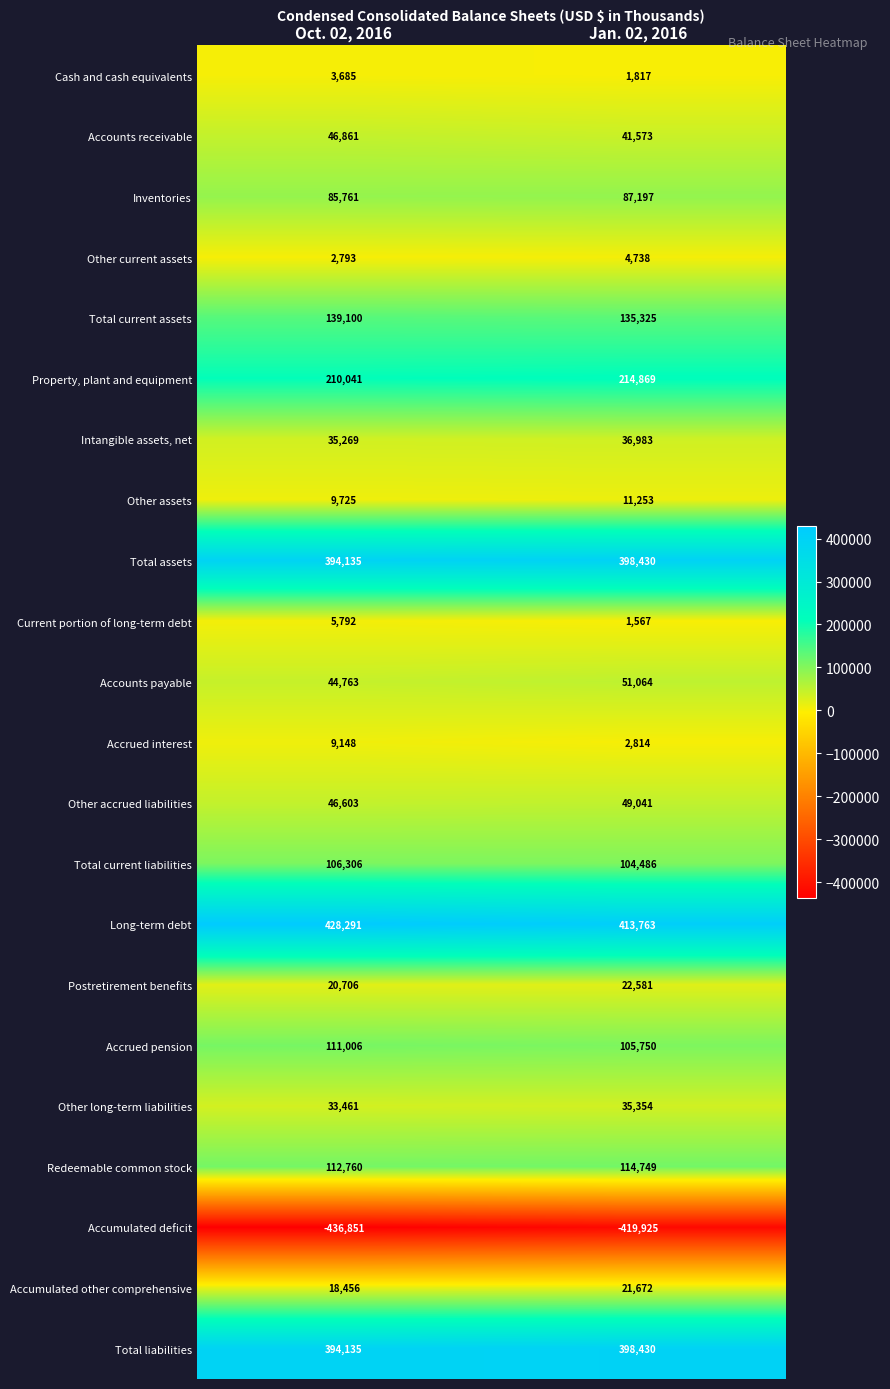

At which label does Other assets reach its minimum?

Oct. 02, 2016